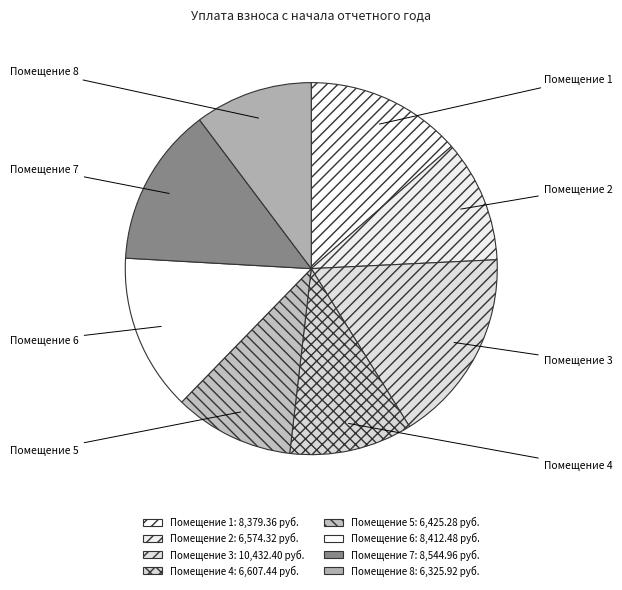

Is there a majority slice in this chart?

No